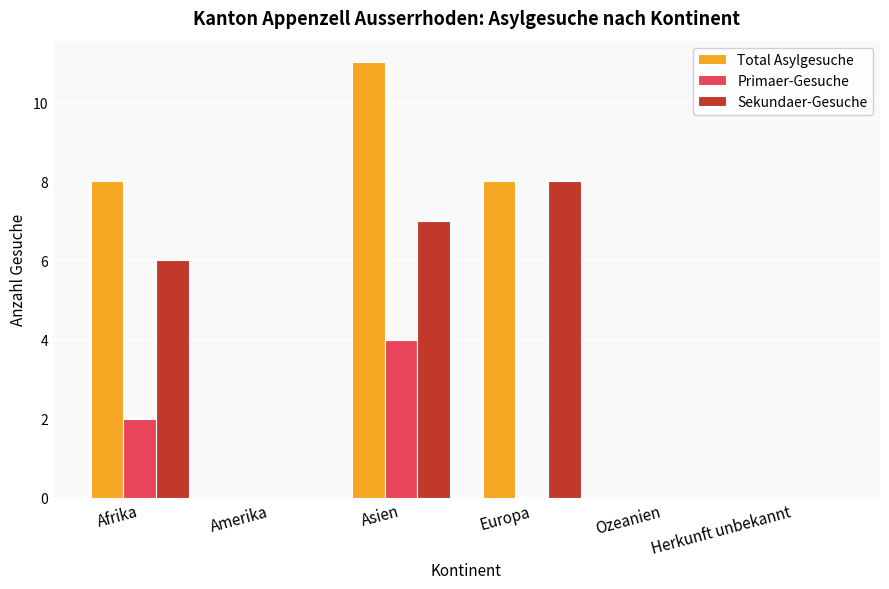

What is the sum of the Total Asylgesuche values at Europa and Amerika?

8